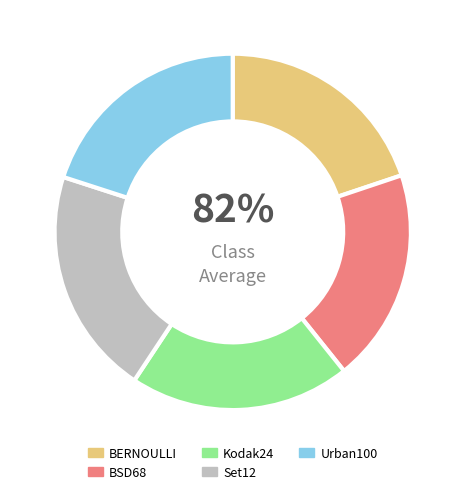

What percentage is the Set12 slice, to the nearest percent?

21%